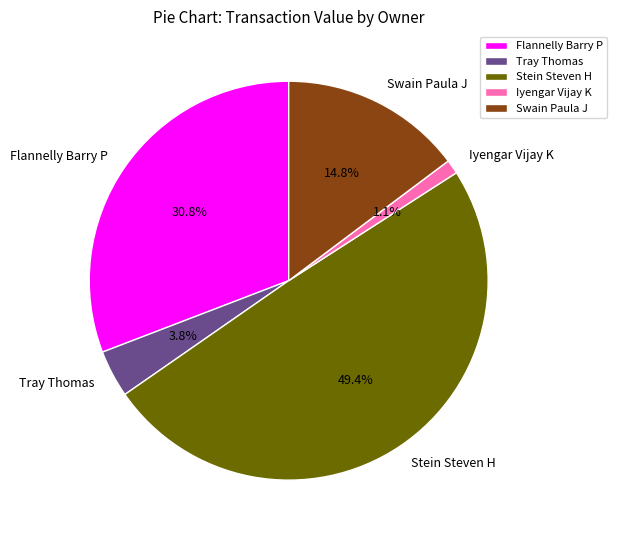

What is the smallest slice in the pie chart?

Iyengar Vijay K